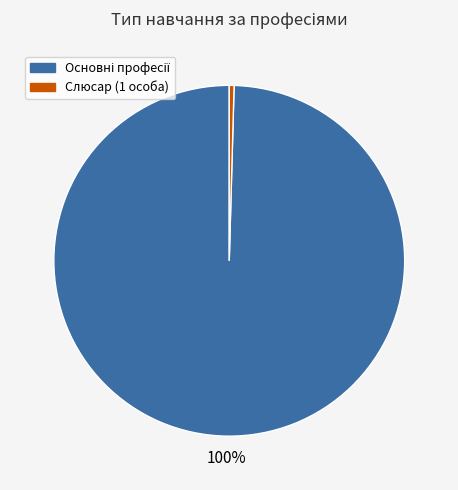

Is it true that Слюсар (1 особа) is 0% of the pie?

True